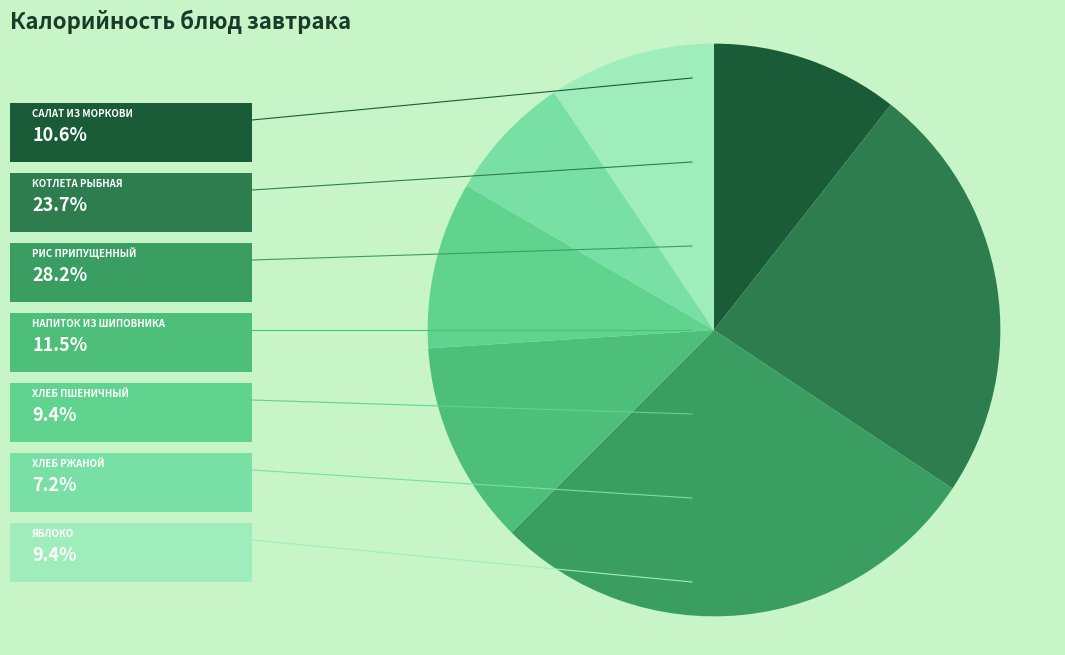

Which slice is the smallest?

Хлеб ржаной